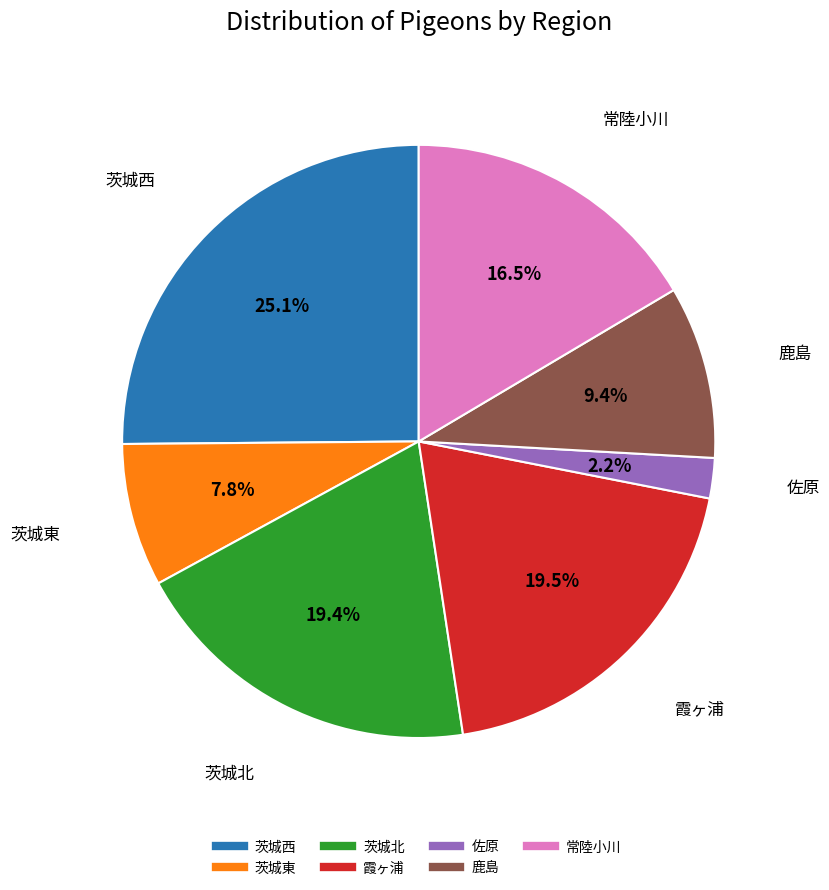

To the nearest percent, what percentage of the pie is 茨城西?

25%